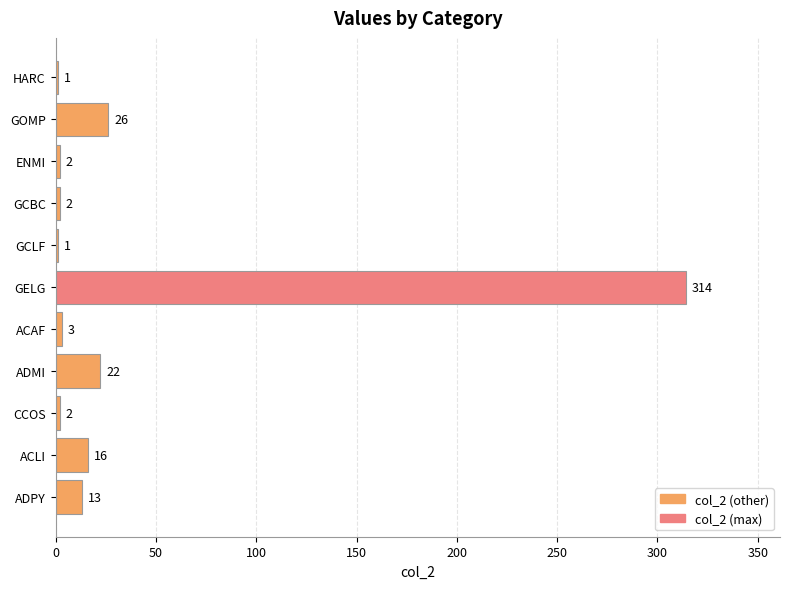

What is the greatest value displayed?

314